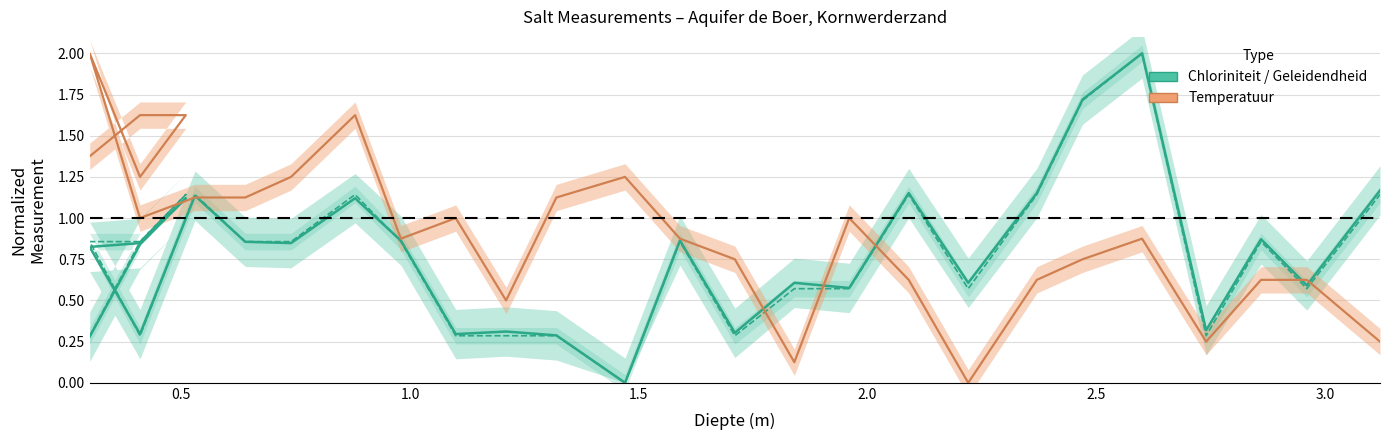

How many values in the Temperatuur (partial) series exceed 1?

11